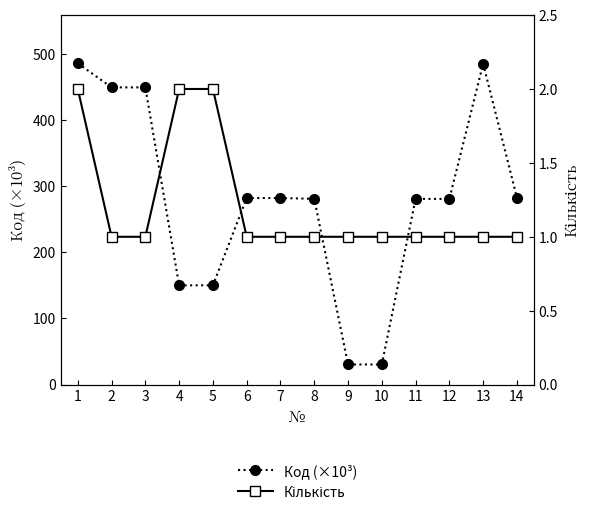

List the series in order of their peak value, lowest first.

Кількість, Код (×10³)